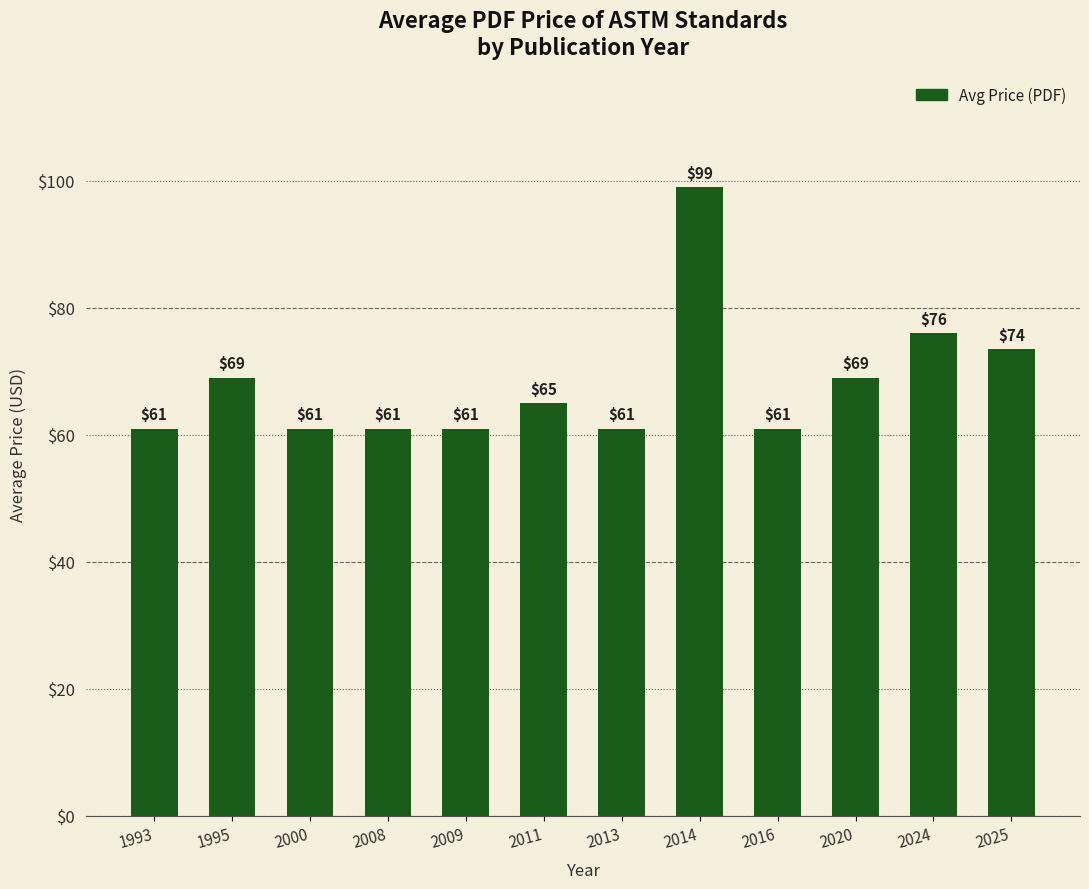

At which category does the chart reach its peak across all series?

2014